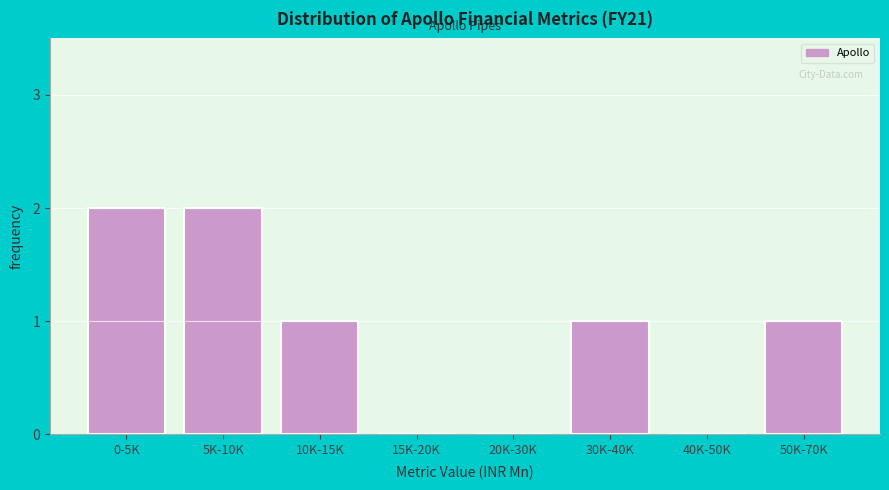

Reading right to left, transcribe all the data shown in this chart.

50K-70K=1	40K-50K=0	30K-40K=1	20K-30K=0	15K-20K=0	10K-15K=1	5K-10K=2	0-5K=2